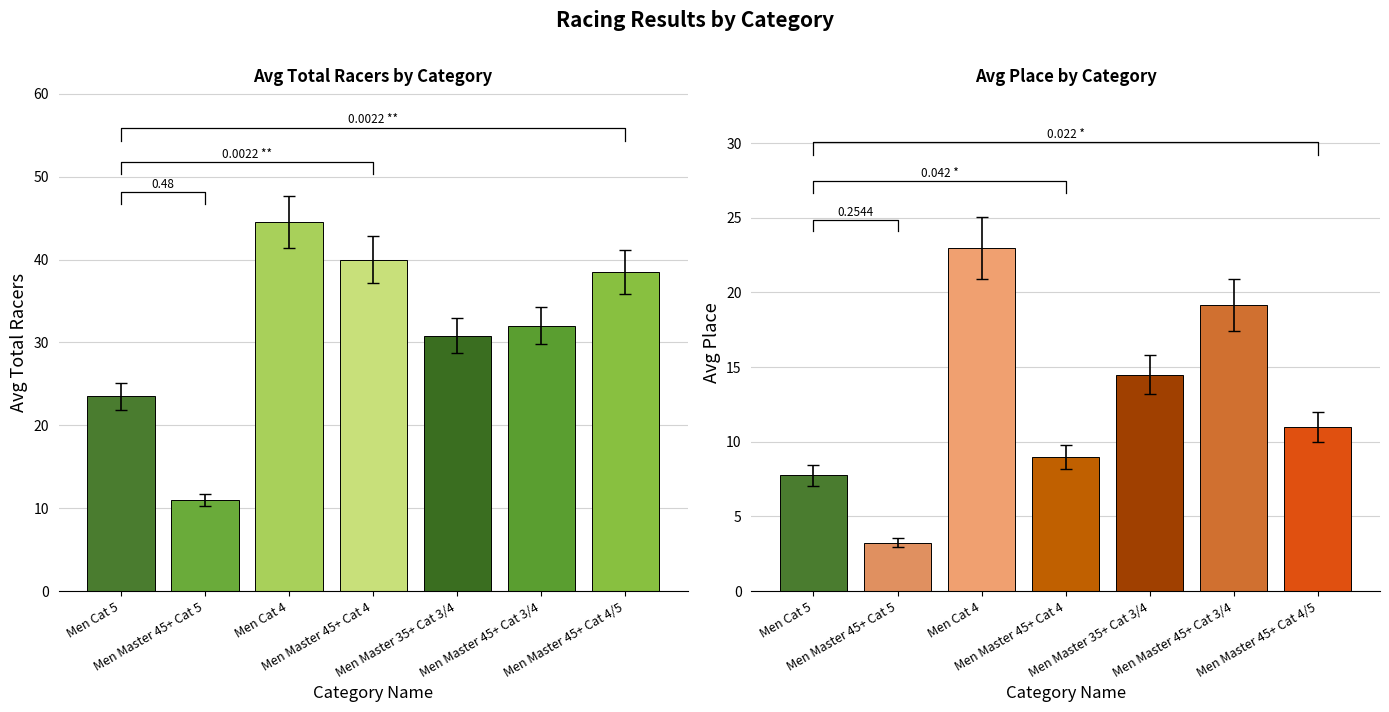

Reading right to left, list all the values displayed in this chart.

Avg Total Racers: 38.5	32.0	30.8	40.0	44.5	11.0	23.5
Avg Place: 11.0	19.2	14.5	9.0	23.0	3.2	7.8